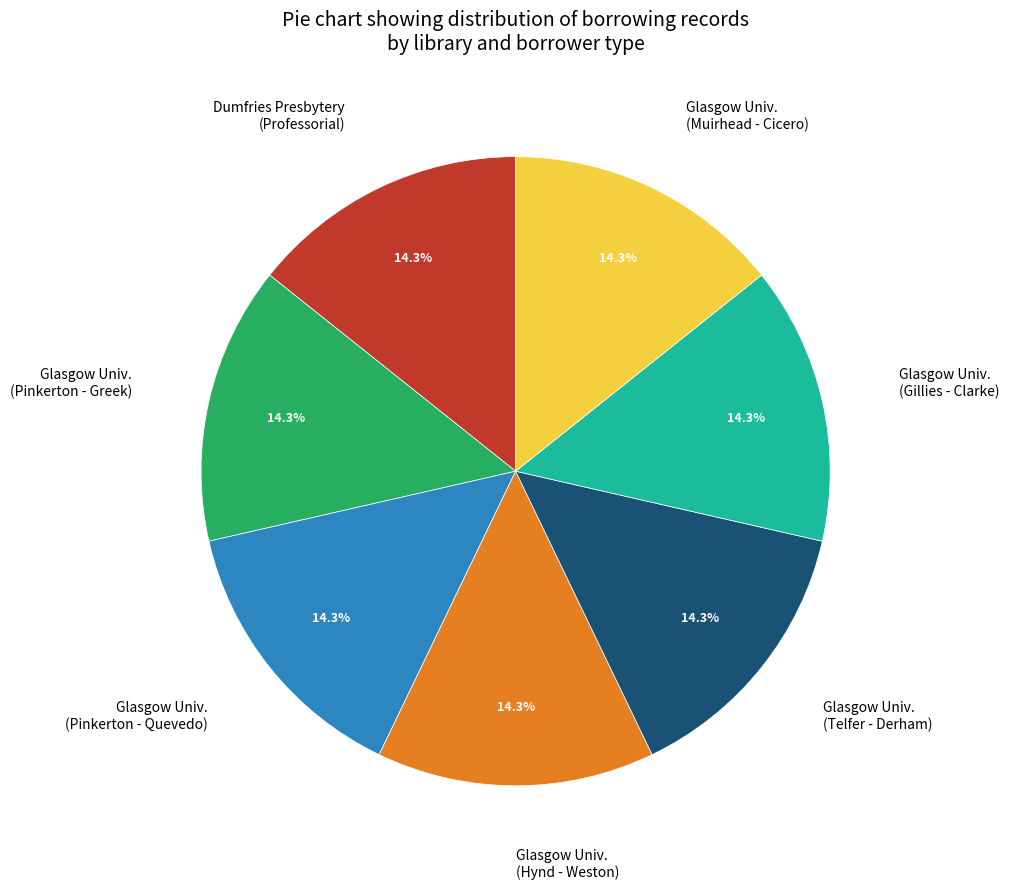

Is Dumfries Presbytery (Professorial) the majority of the pie?

No